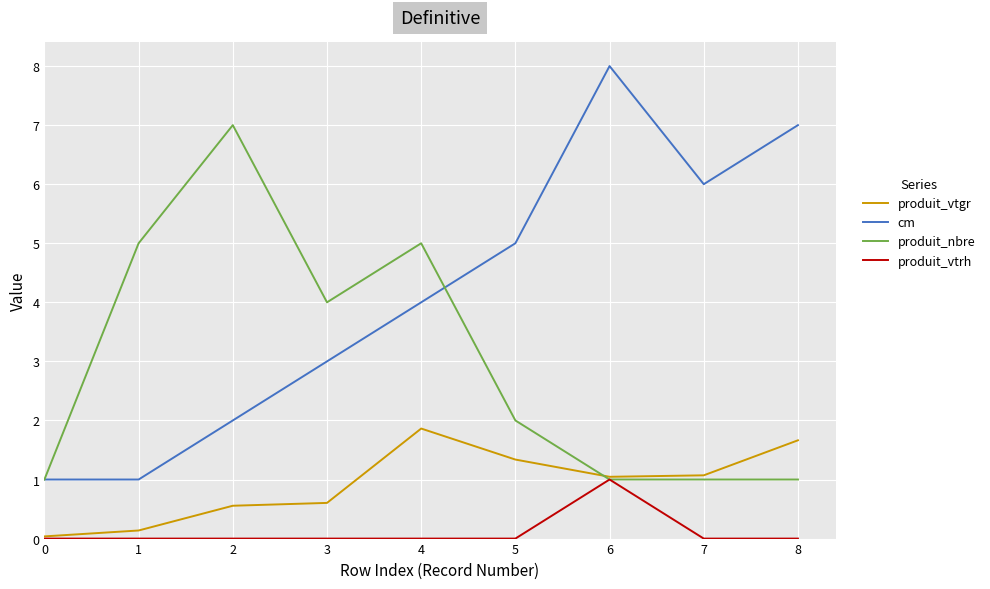

What is the difference between the maximum and minimum values in the produit_vtrh series?

1.0